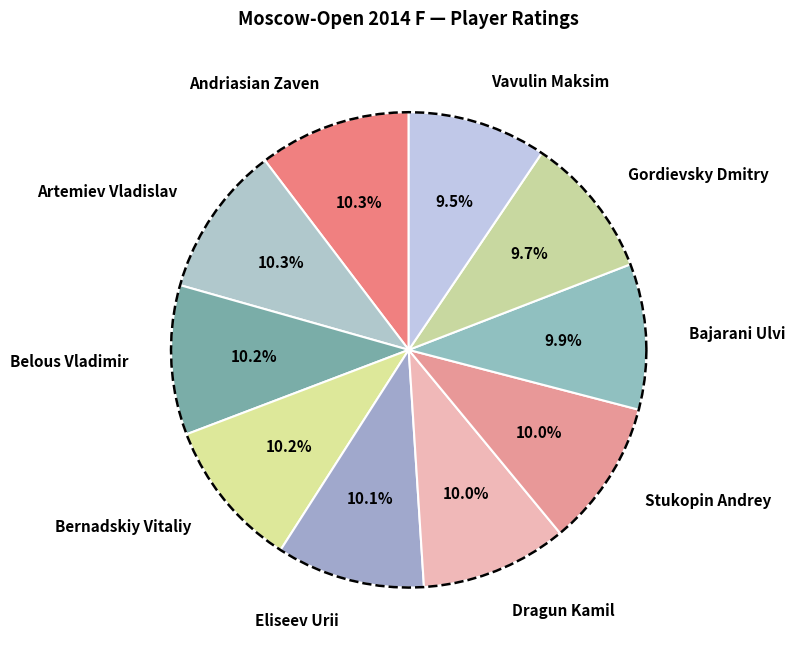

Rank the categories by value from highest to lowest.

Andriasian Zaven, Artemiev Vladislav, Belous Vladimir, Bernadskiy Vitaliy, Eliseev Urii, Dragun Kamil, Stukopin Andrey, Bajarani Ulvi, Gordievsky Dmitry, Vavulin Maksim